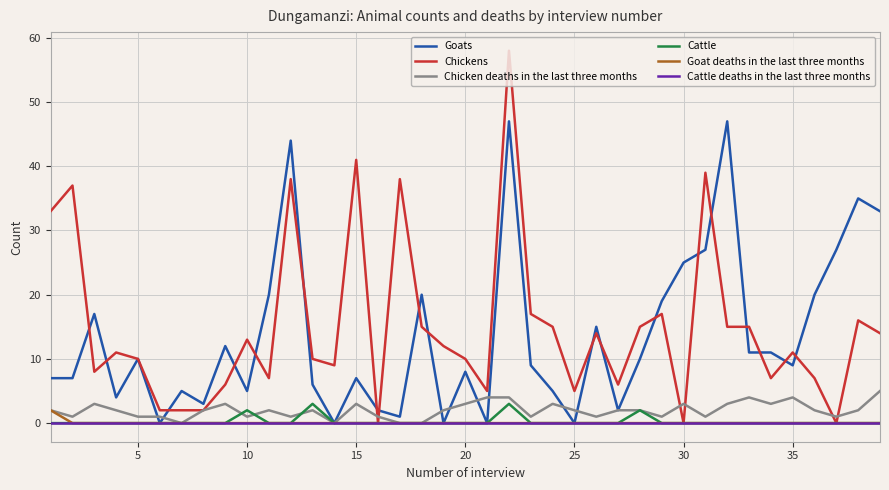

Which series has the widest spread of values?

Chickens